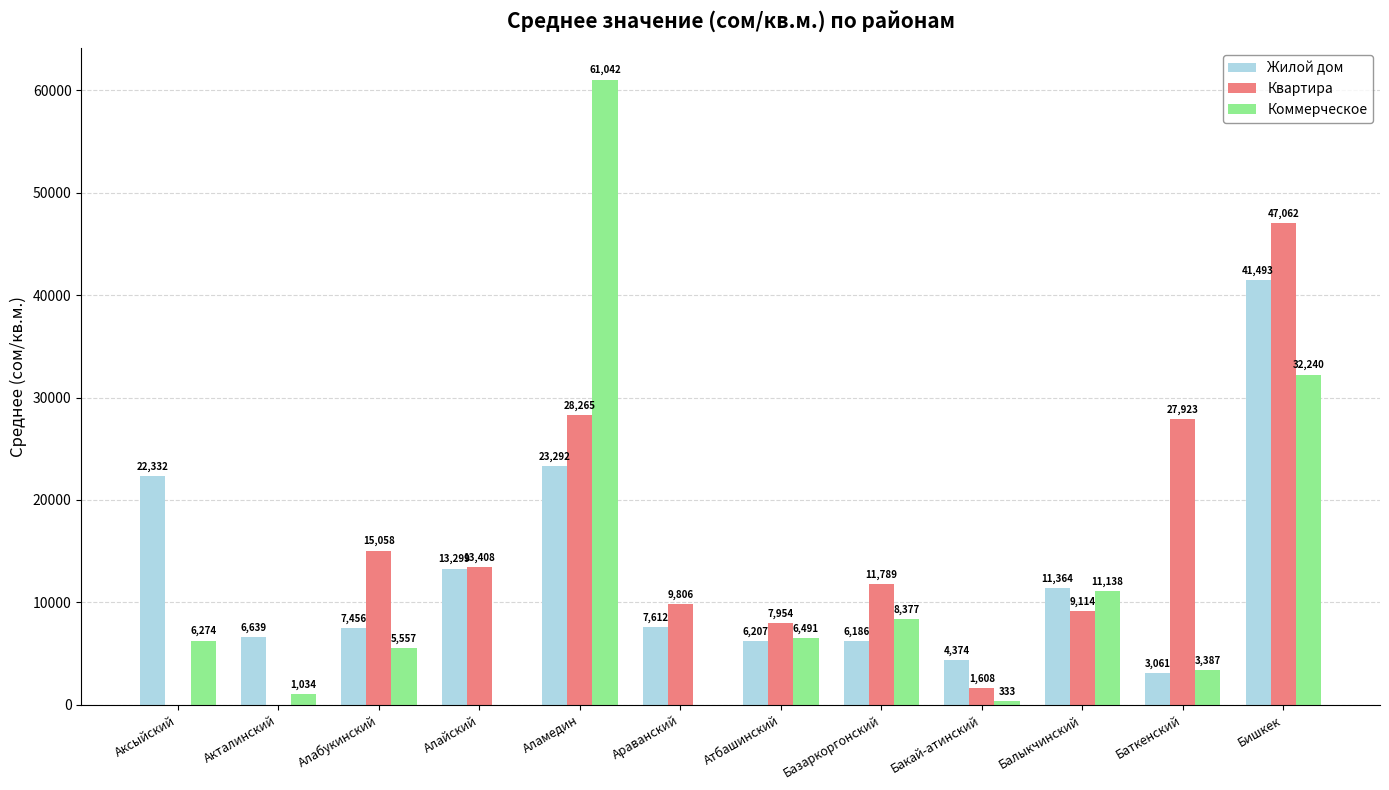

Is the value of Квартира at Акталинский greater than the value of Жилой дом at Бакай-aтинский?

No